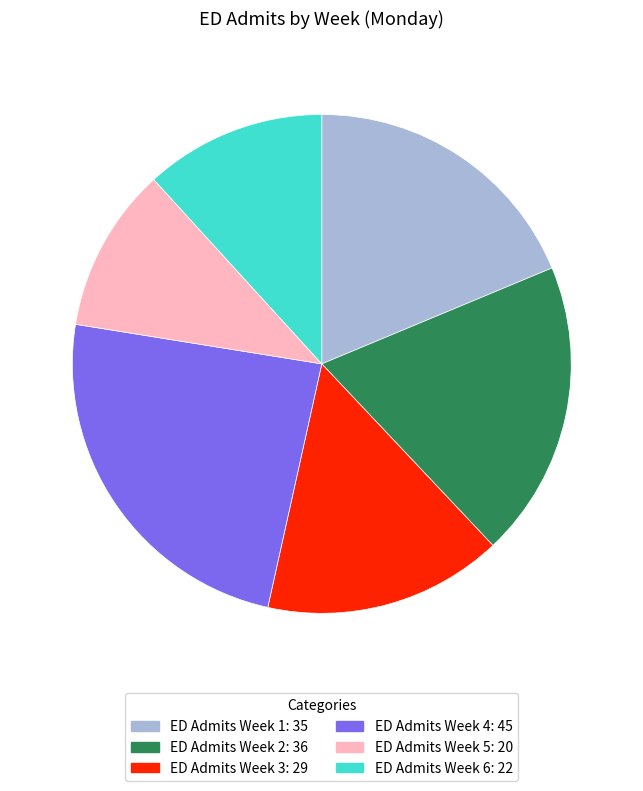

Is ED Admits Week 1 the majority of the pie?

No